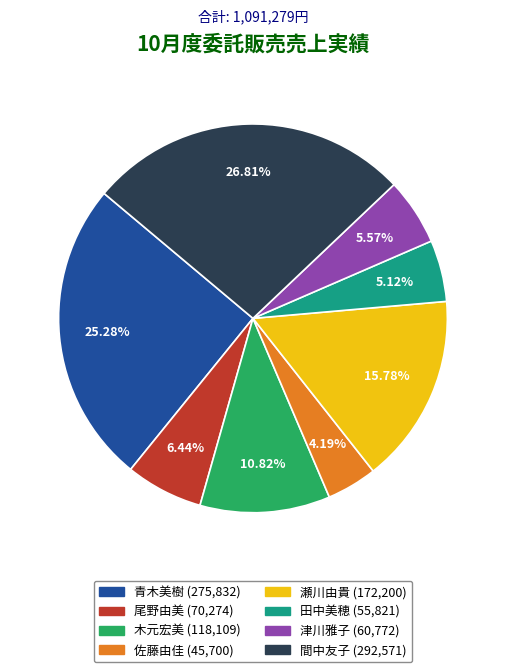

Is 津川雅子 the majority of the pie?

No